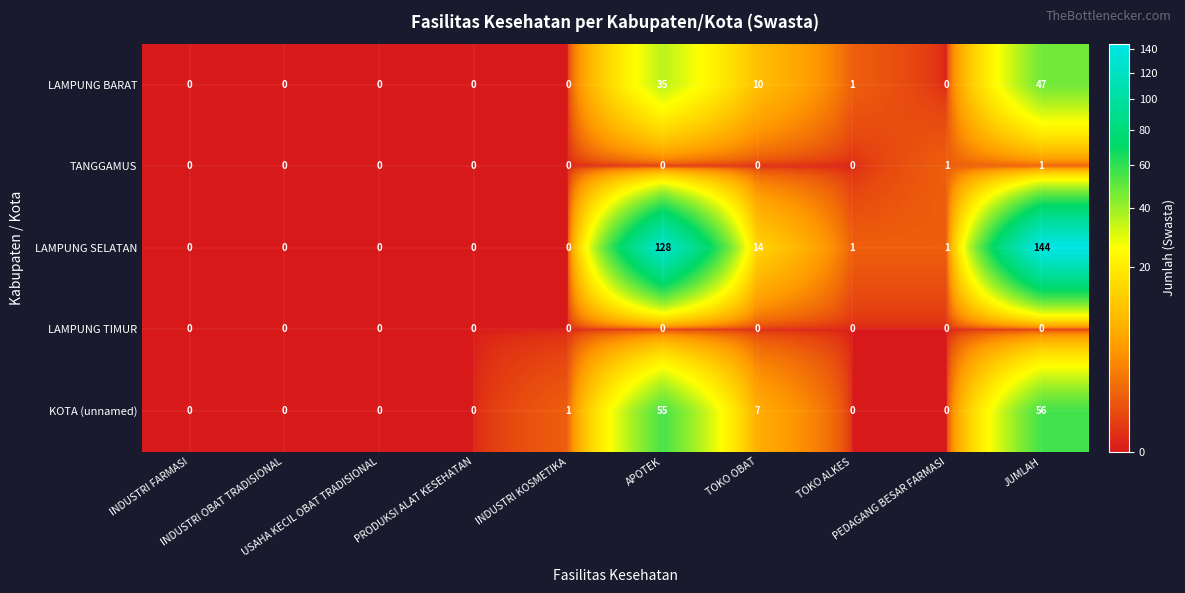

At how many categories does at least one series exceed 5?

3